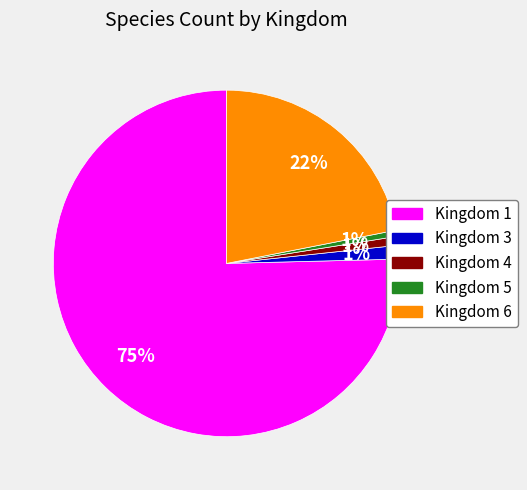

To the nearest percent, what percentage of the pie is Kingdom 6?

22%